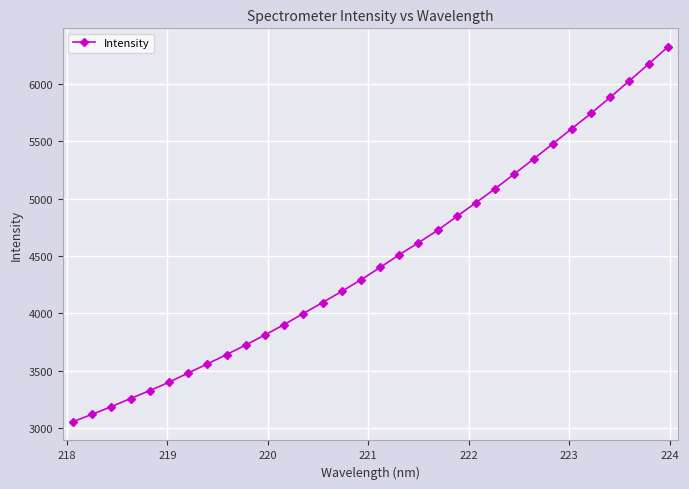

What is the minimum value shown in the chart?

3054.1